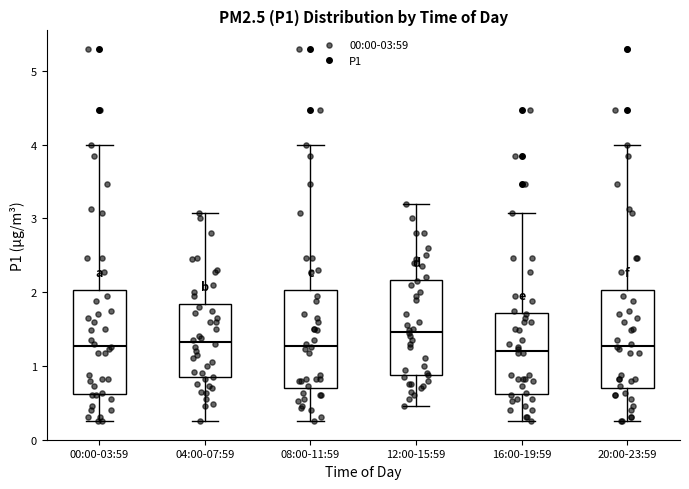

Reading left to right, read every box against the y-axis: the position of its median line, the range the box covers, and the ends of its whiskers. The values are not printed on the chart, so give them approximately, as read against the axis.

00:00-03:59: median 1.3, box 0.6 to 2.0, whiskers 0.3 to 4.0
04:00-07:59: median 1.3, box 0.8 to 1.8, whiskers 0.3 to 3.1
08:00-11:59: median 1.3, box 0.7 to 2.0, whiskers 0.3 to 4.0
12:00-15:59: median 1.5, box 0.9 to 2.2, whiskers 0.5 to 3.2
16:00-19:59: median 1.2, box 0.6 to 1.7, whiskers 0.3 to 3.1
20:00-23:59: median 1.3, box 0.7 to 2.0, whiskers 0.3 to 4.0